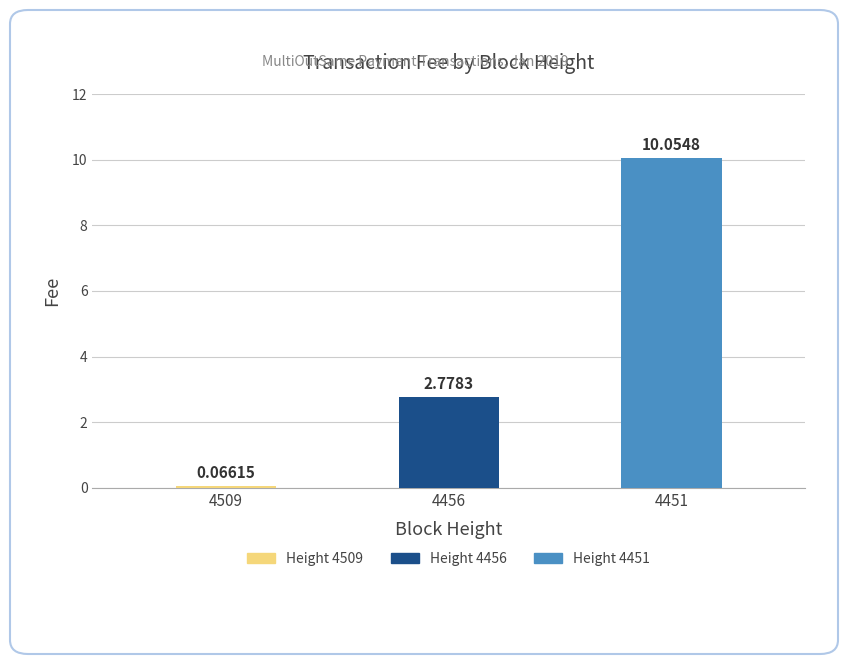

Rank the categories by value from highest to lowest.

4451, 4456, 4509